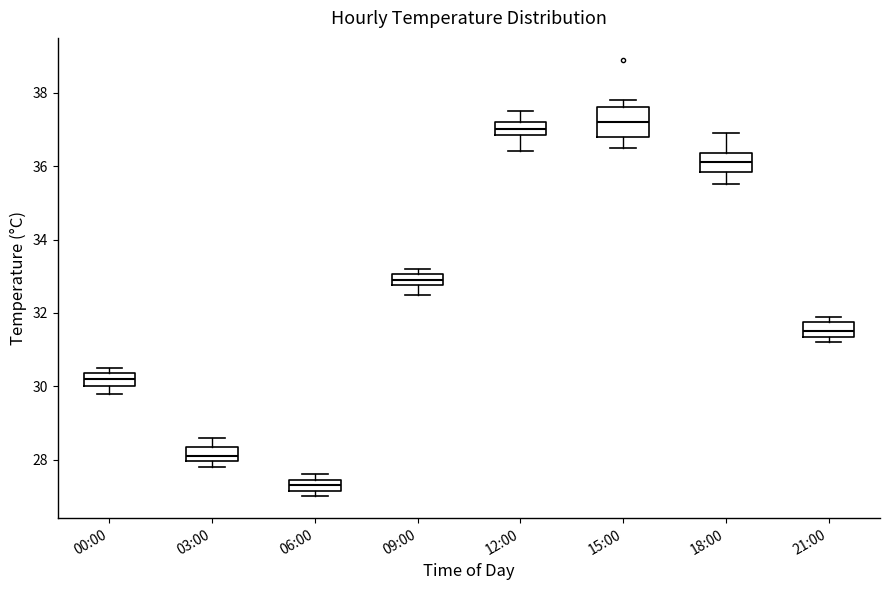

Which box has the highest median line?

15:00